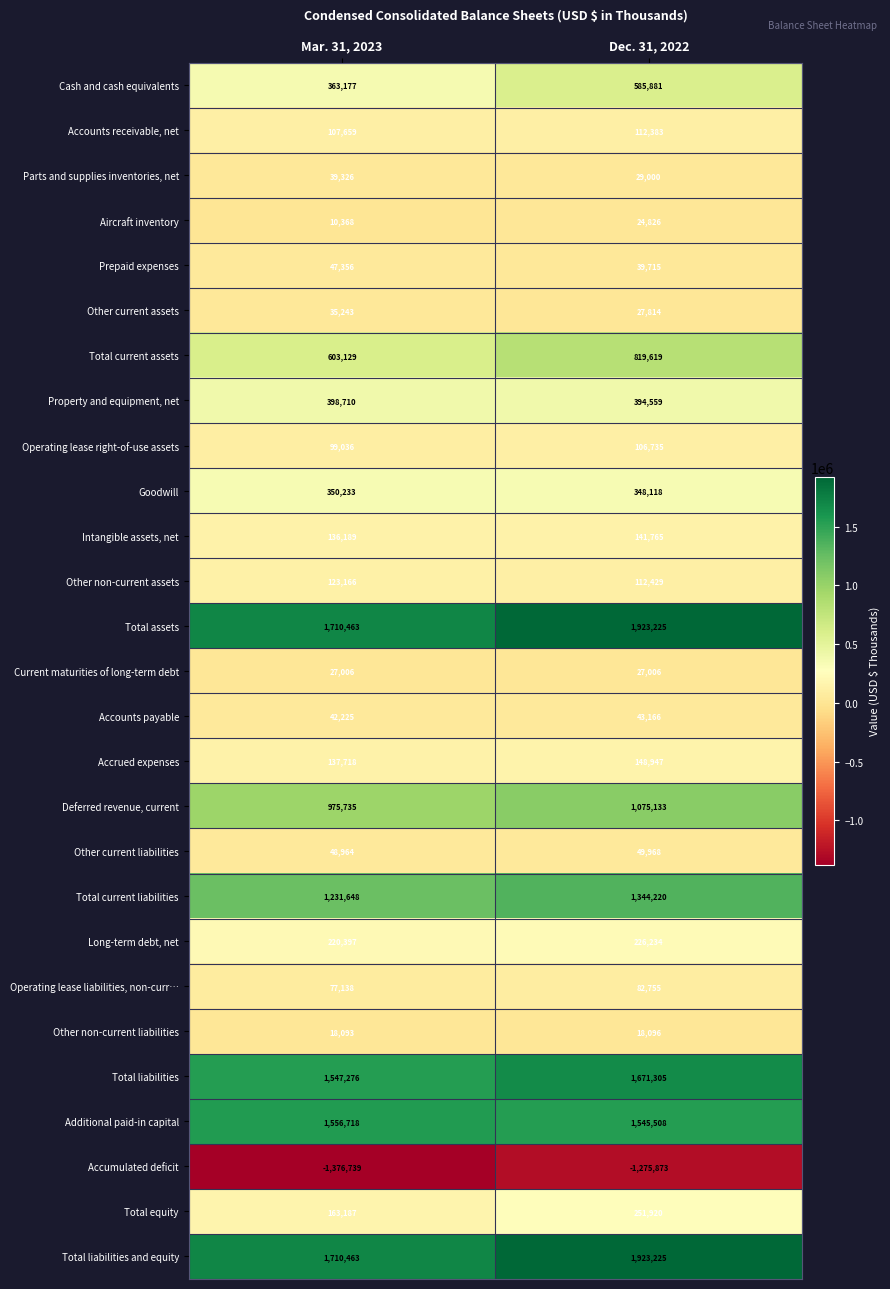

What is the sum of the Accounts receivable, net values at Mar. 31, 2023 and Dec. 31, 2022?

220042